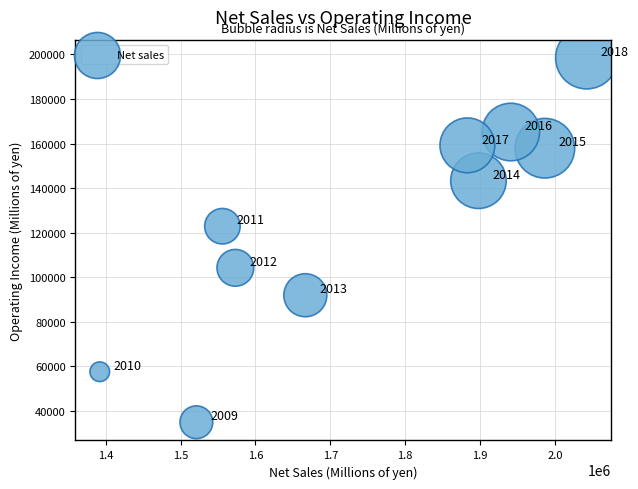

What Y value in the scatter plot is closest to 116717?

122927